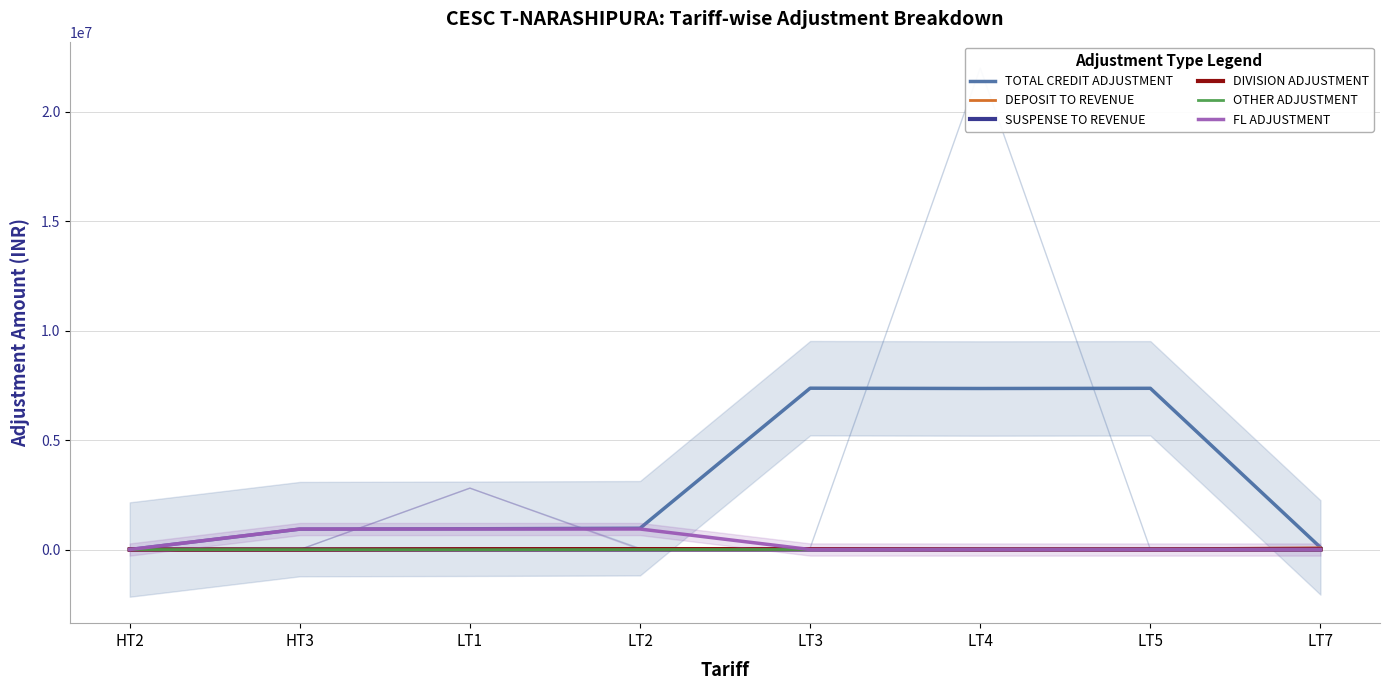

What is the average value of the DEPOSIT TO REVENUE series?

15402.8